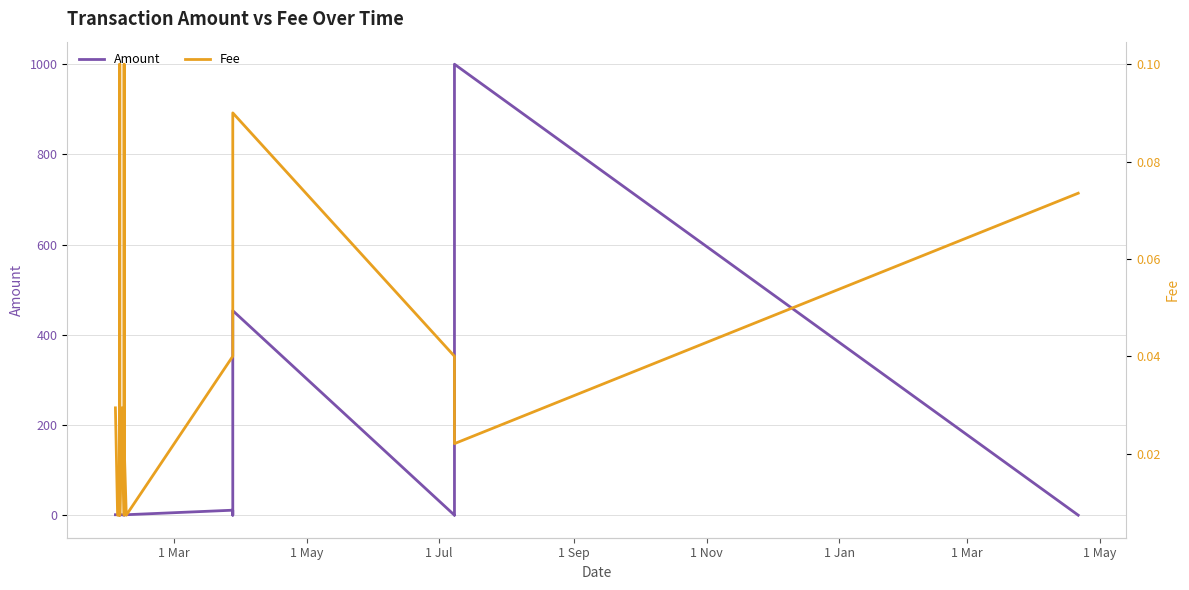

Rank the series by their average value, from highest to lowest.

Amount, Fee